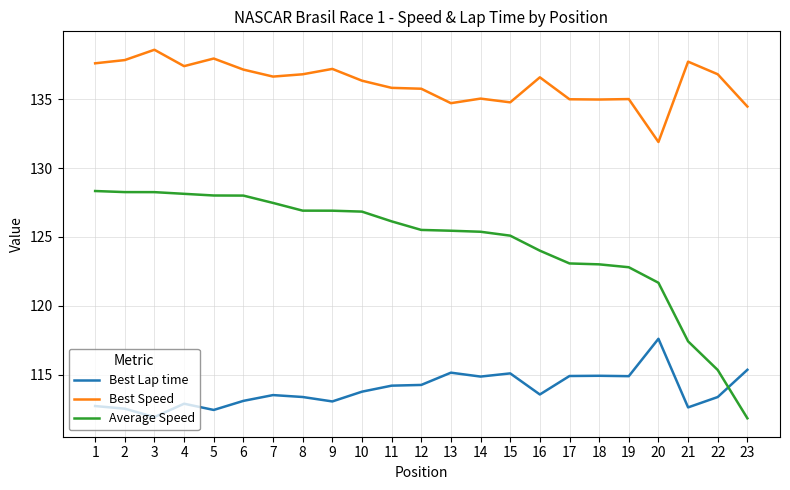

What is the total value across all series at 2?

378.6